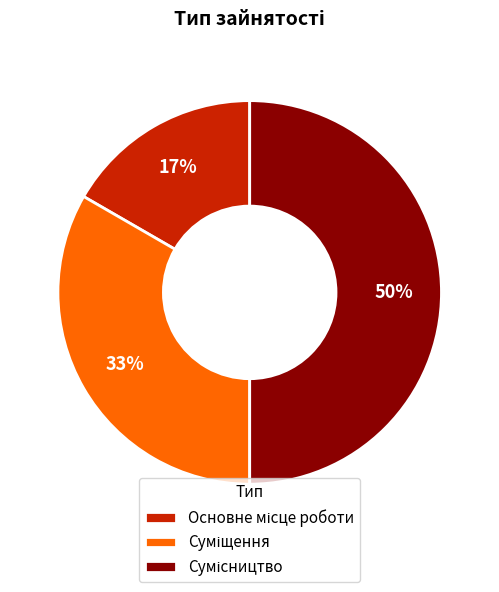

To the nearest percent, what is the difference between the largest and smallest slice percentages?

33%